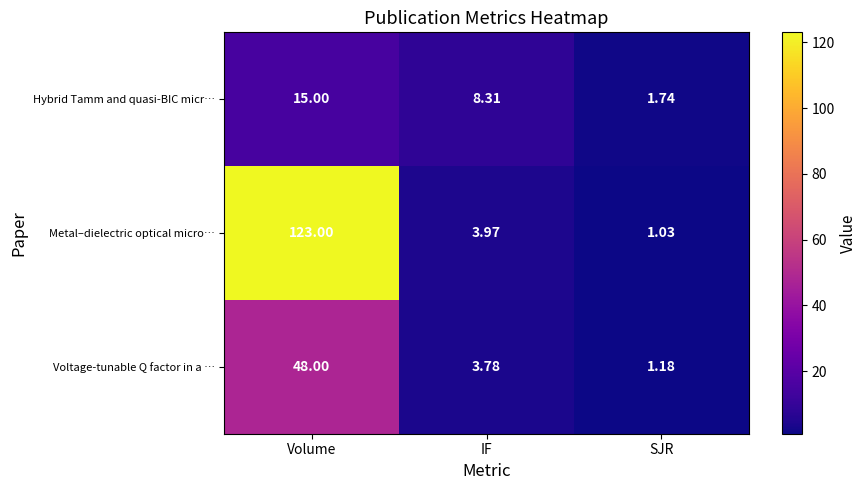

Rank the series at IF from highest to lowest value.

Hybrid Tamm and quasi-BIC micr…, Metal–dielectric optical micro…, Voltage-tunable Q factor in a …